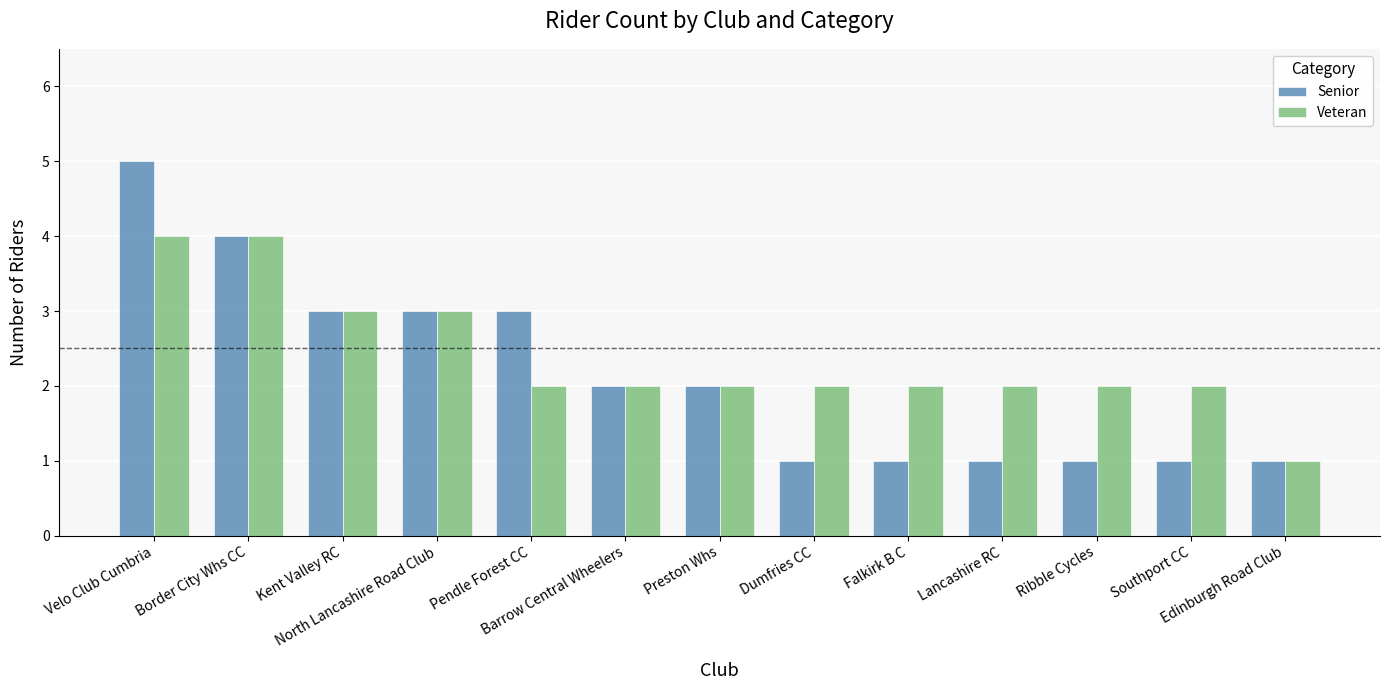

Rank the series by their average value, from highest to lowest.

Veteran, Senior